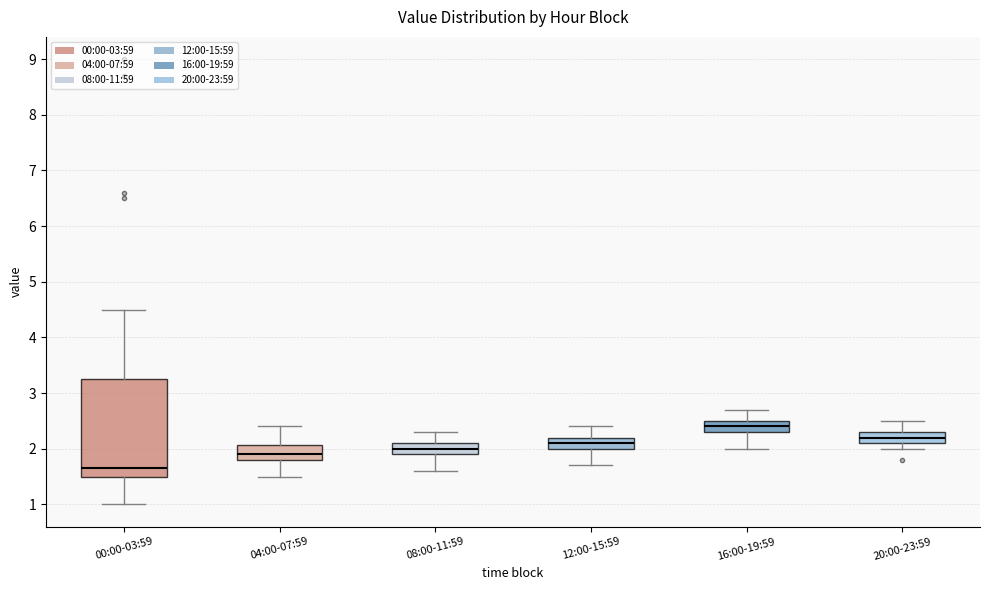

Reading left to right, read every box against the y-axis: the position of its median line, the range the box covers, and the ends of its whiskers. The values are not printed on the chart, so give them approximately, as read against the axis.

00:00-03:59: median 1.7, box 1.5 to 3.3, whiskers 1.0 to 4.5
04:00-07:59: median 1.9, box 1.8 to 2.1, whiskers 1.5 to 2.4
08:00-11:59: median 2.0, box 1.9 to 2.1, whiskers 1.6 to 2.3
12:00-15:59: median 2.1, box 2.0 to 2.2, whiskers 1.7 to 2.4
16:00-19:59: median 2.4, box 2.3 to 2.5, whiskers 2.0 to 2.7
20:00-23:59: median 2.2, box 2.1 to 2.3, whiskers 2.0 to 2.5